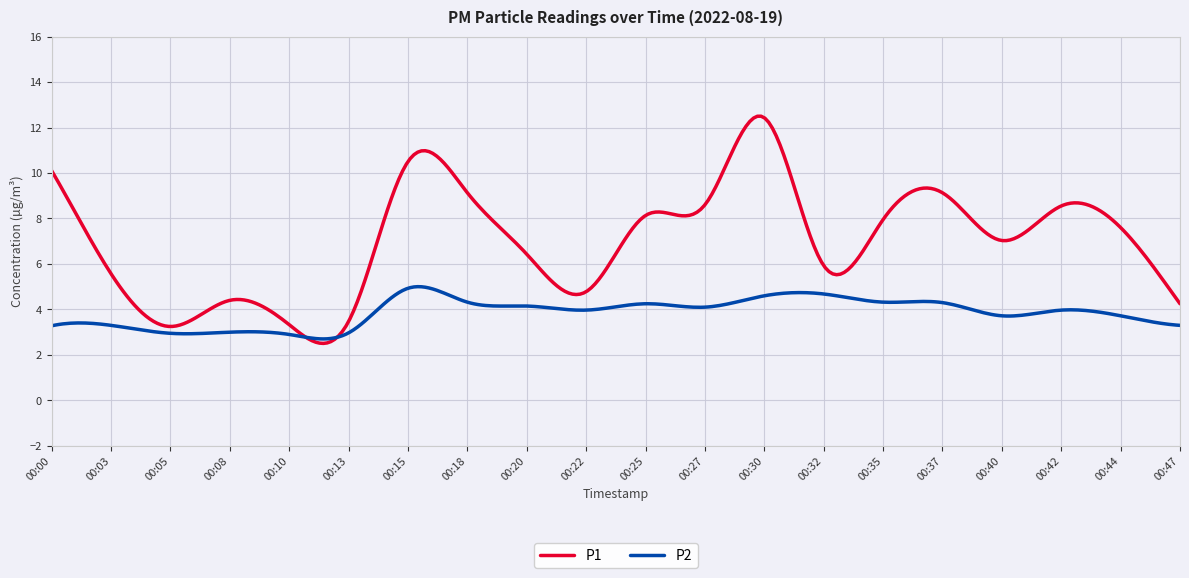

Which series has the widest spread of values?

P1